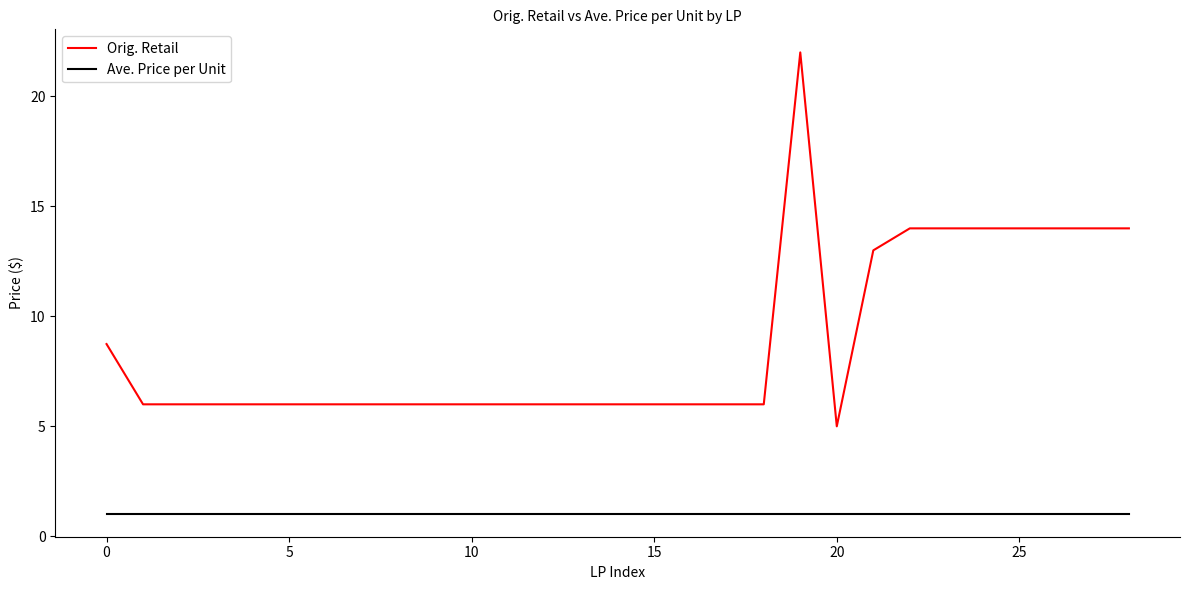

List the series in order of their overall mean, lowest first.

Ave. Price per Unit, Orig. Retail